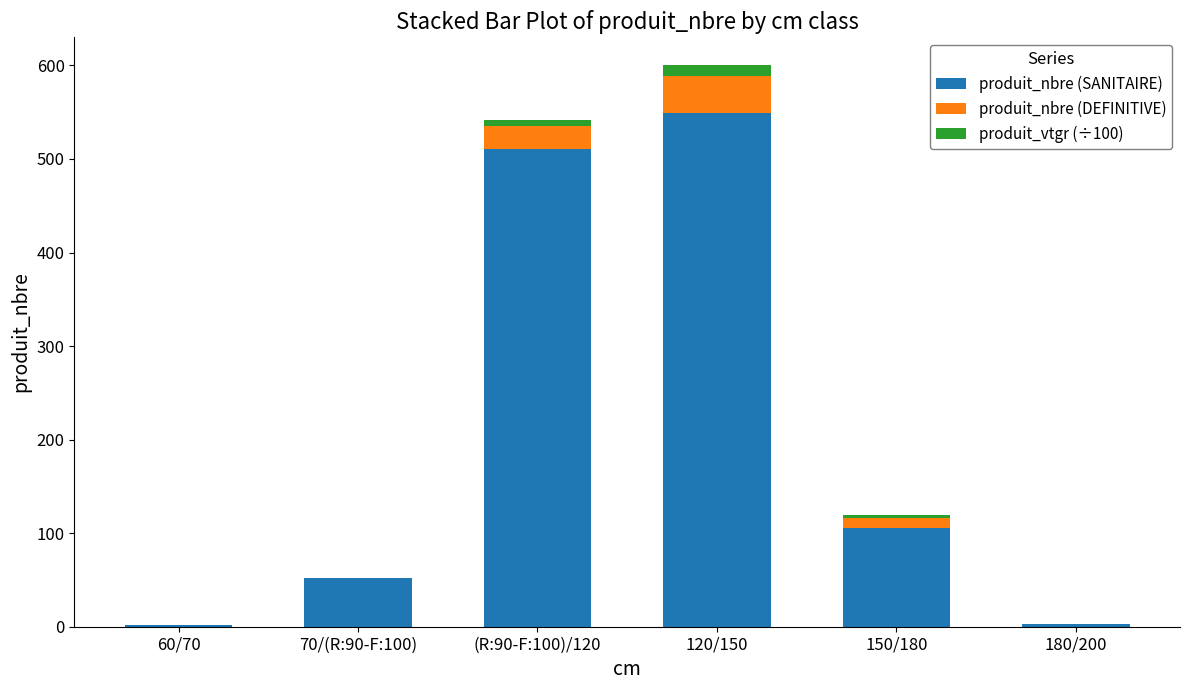

Does the chart contain stacked bars?

Yes